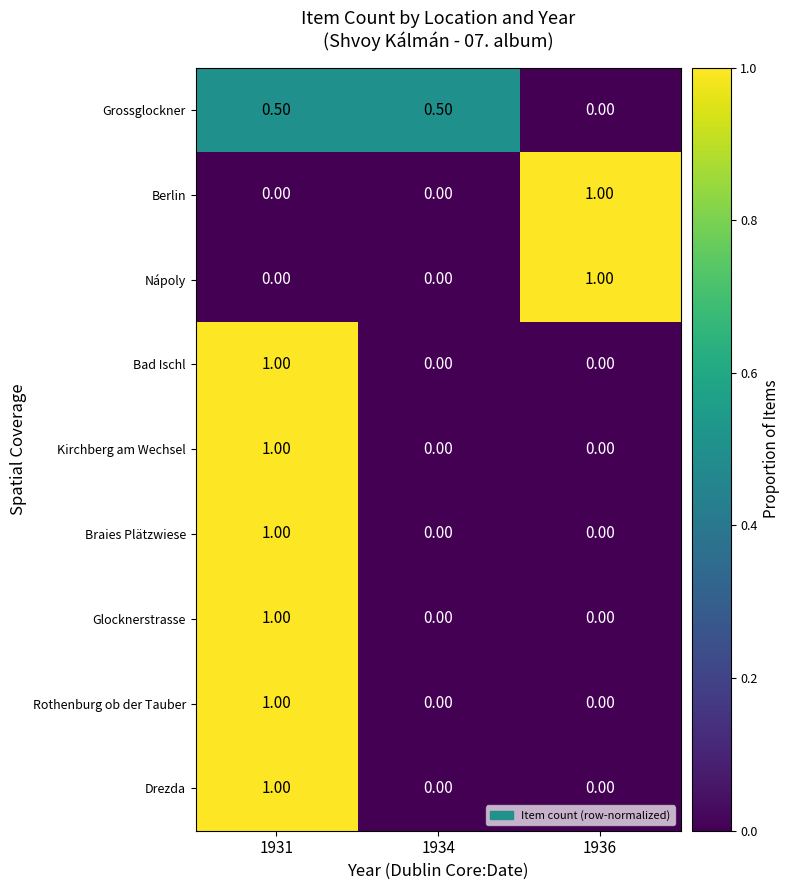

What is the average value of the Bad Ischl series?

0.3